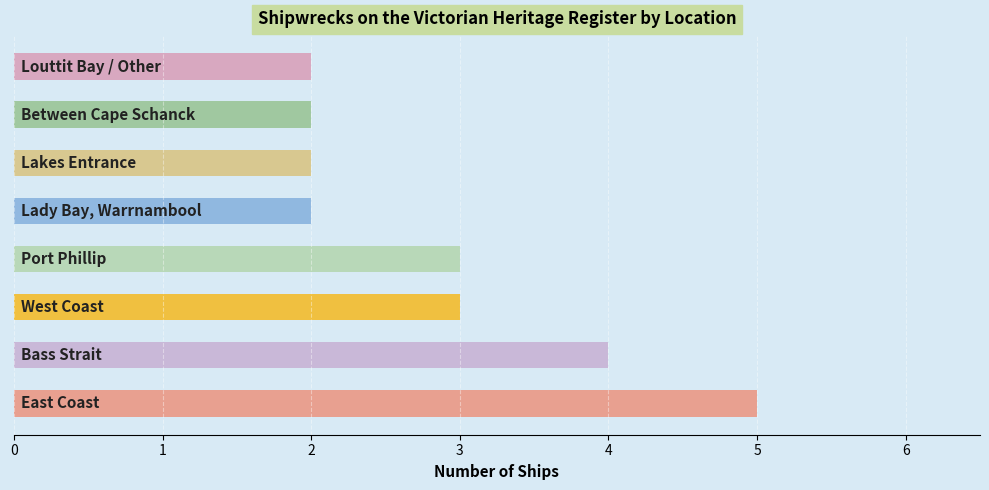

How many categories are shown in the chart?

8